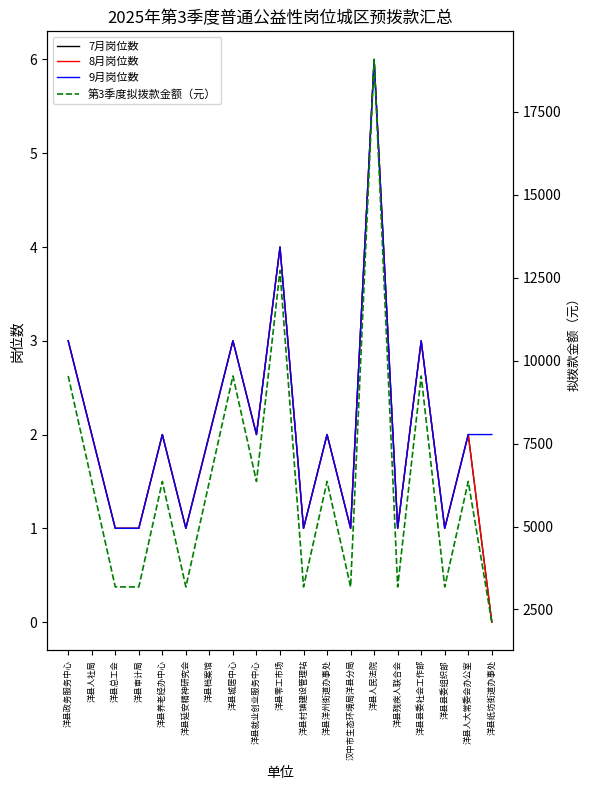

Where is the first local minimum for 9月岗位数?

洋县延安精神研究会